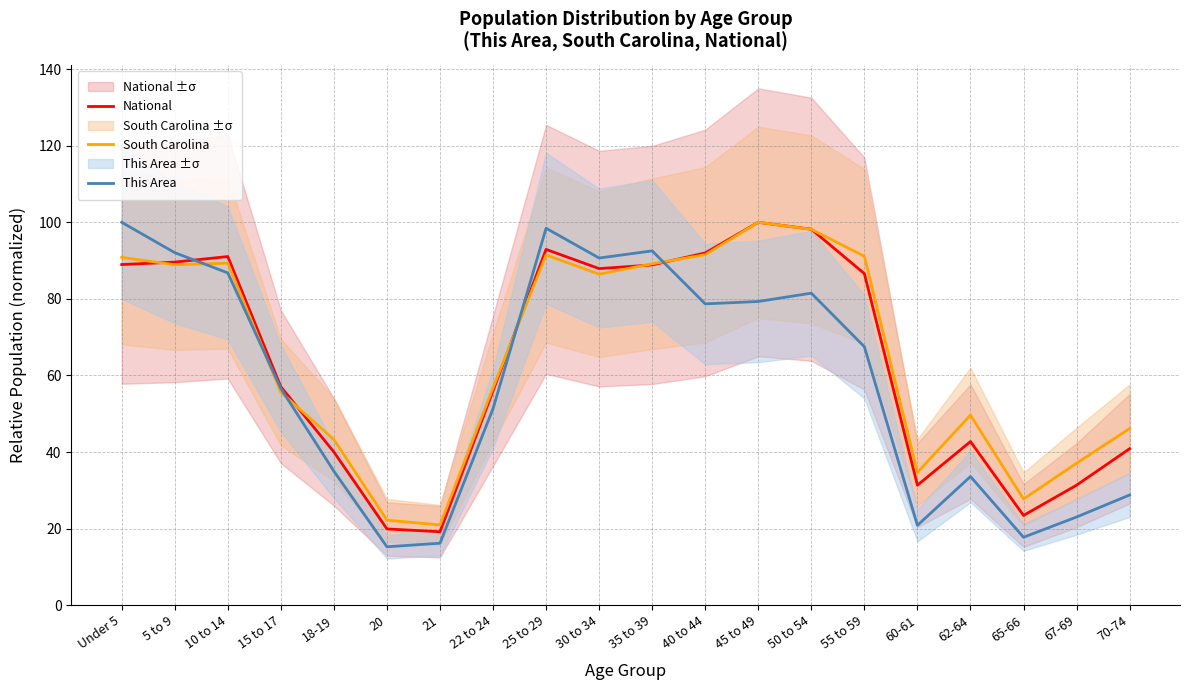

Where is the first local minimum for National?

21